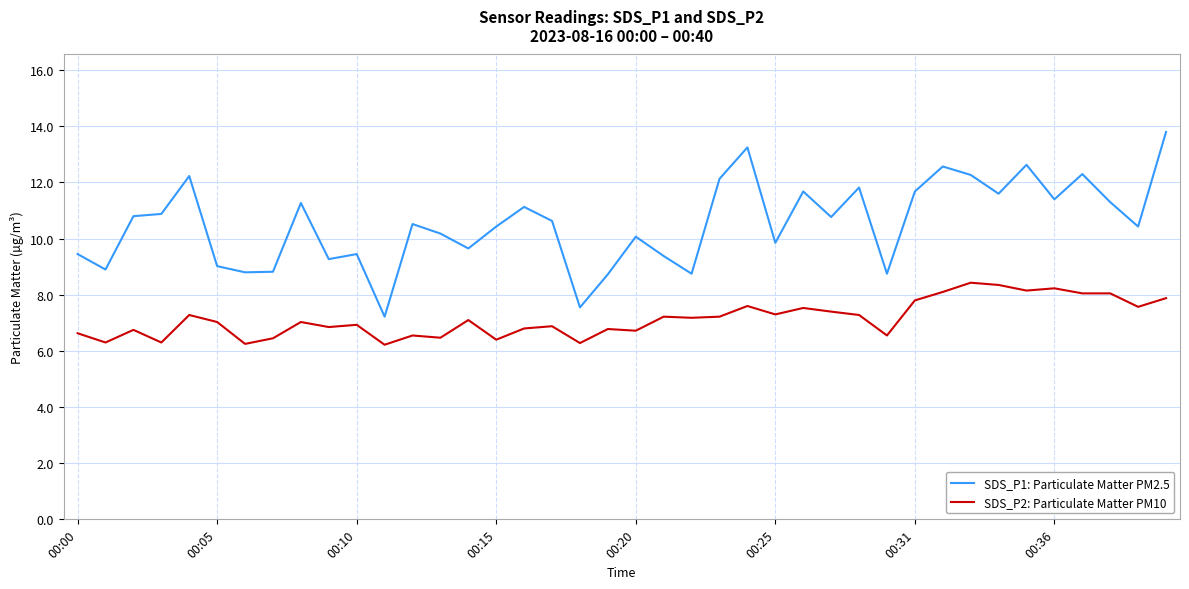

What is the minimum value for SDS_P1: Particulate Matter PM2.5?

7.2